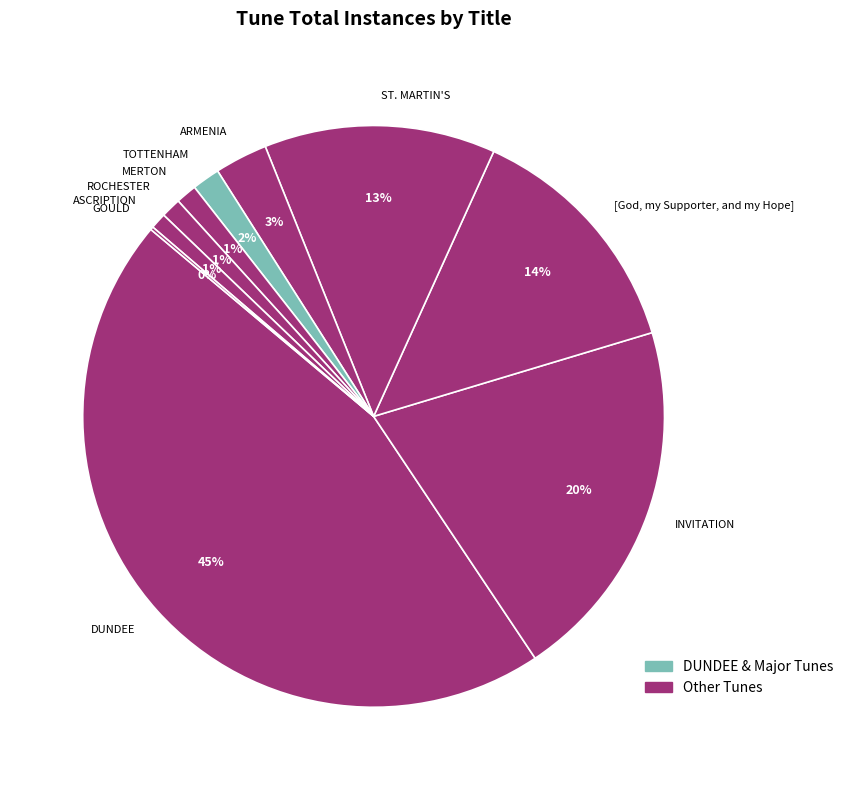

To the nearest percent, what is the difference between the ARMENIA and ST. MARTIN'S slice percentages?

10%